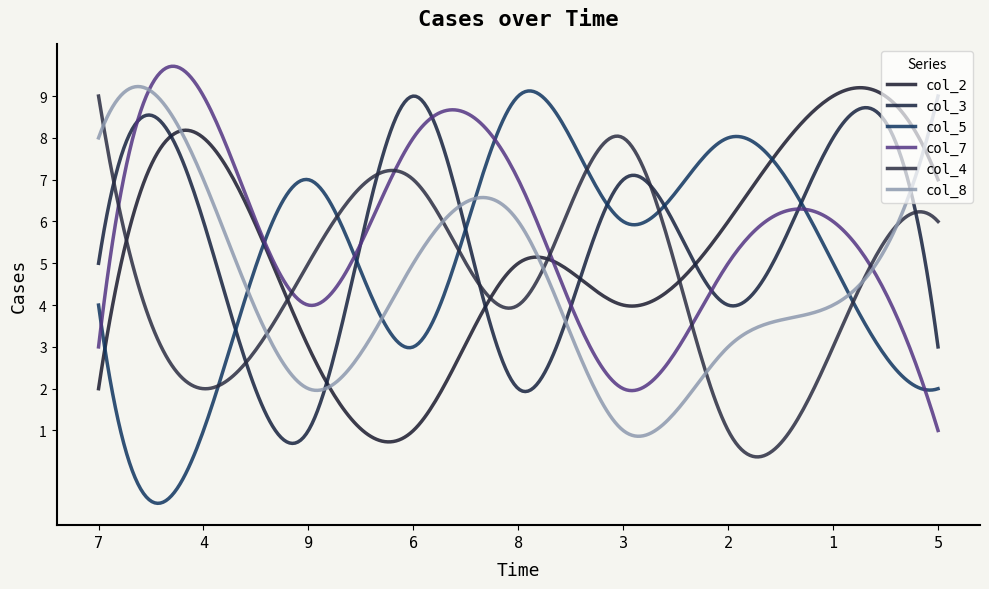

What is the sum of all col_8 values?

1361.9